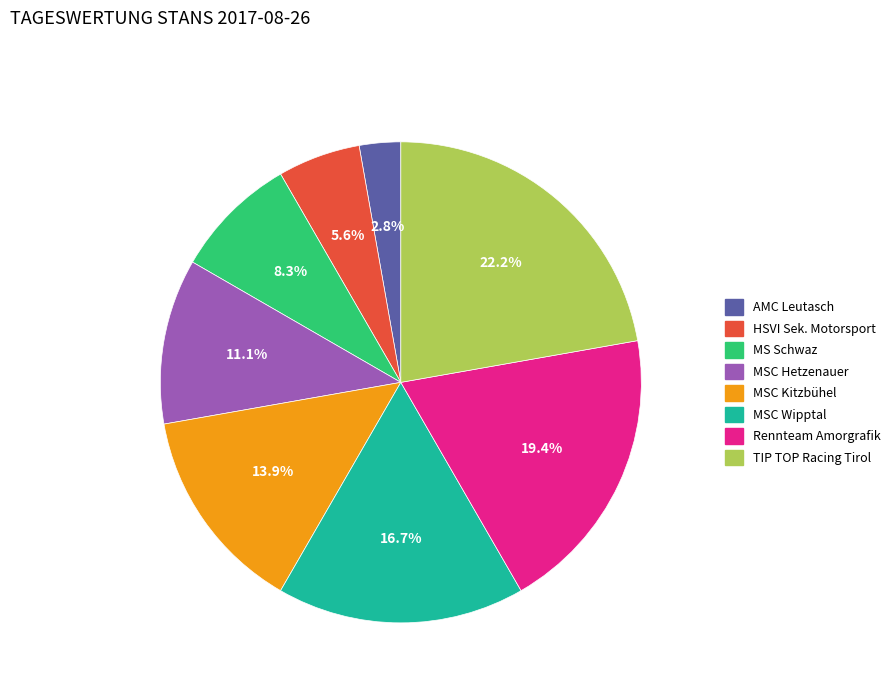

Does AMC Leutasch account for over 50% of the chart?

No